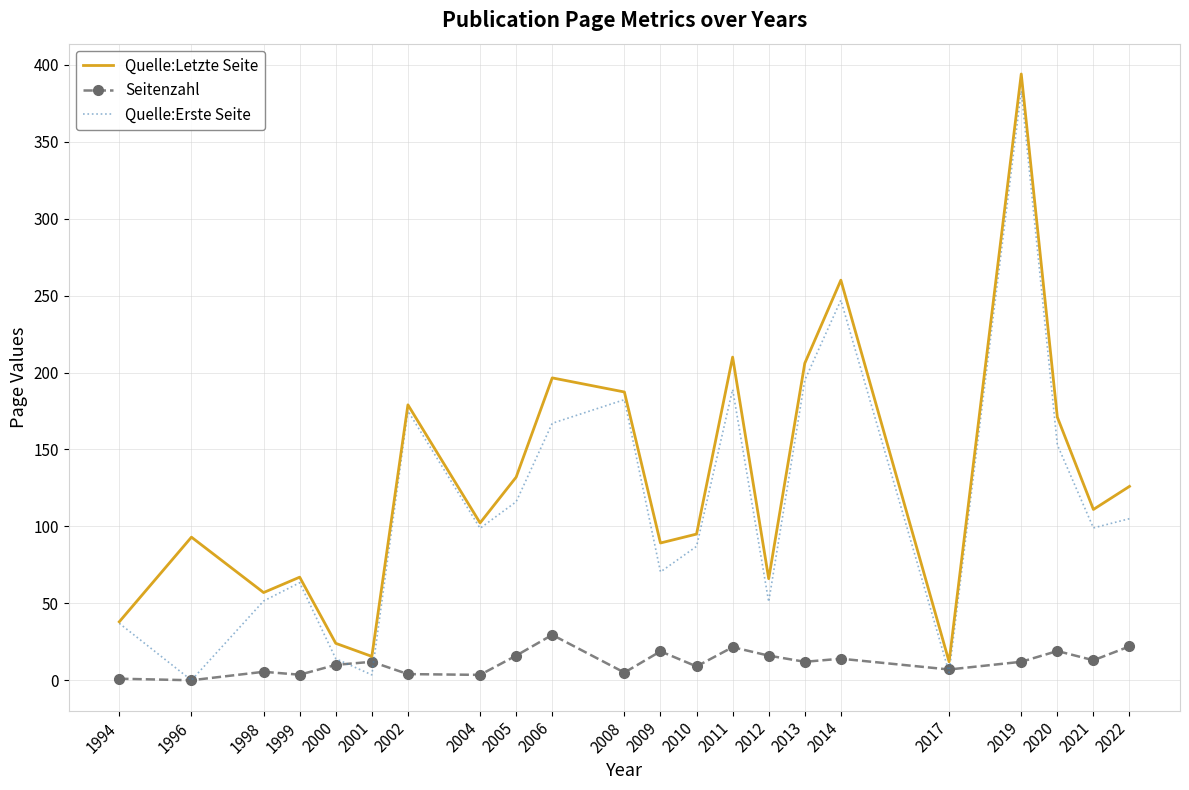

What is the sum of all Quelle:Erste Seite values?

2492.9